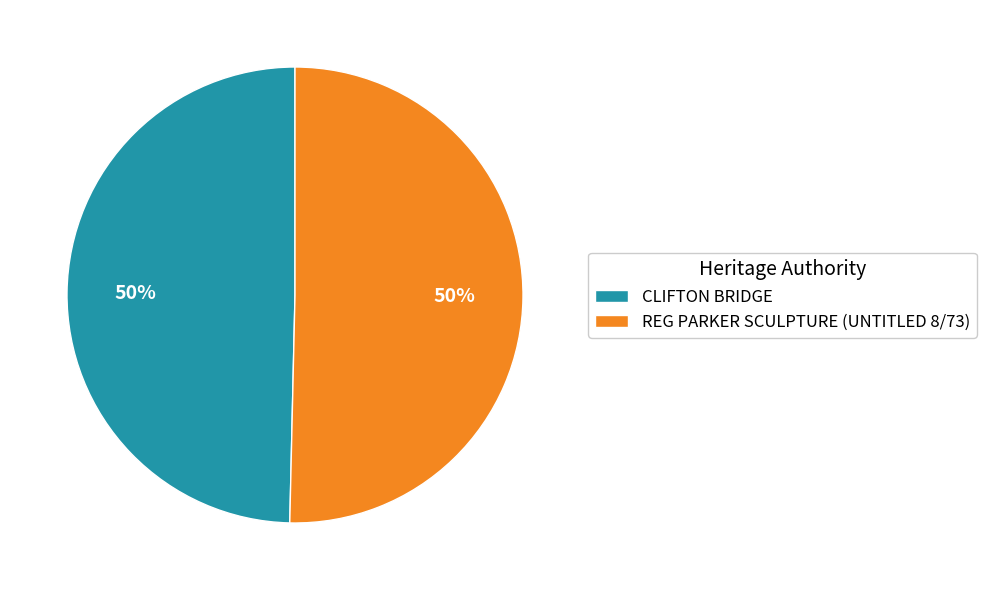

To the nearest percent, what is the average slice percentage?

50%